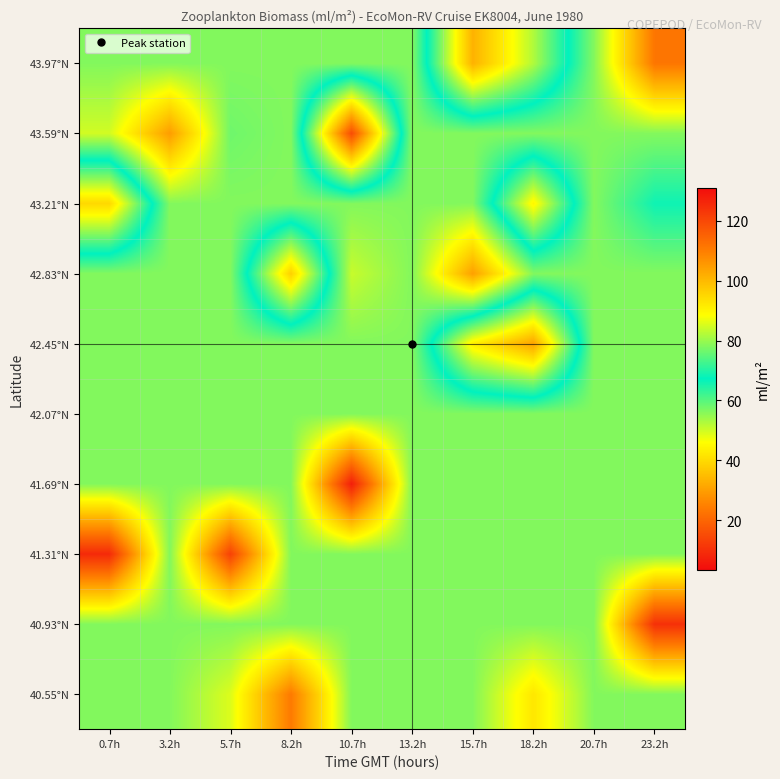

What is the smallest value displayed?

6.8